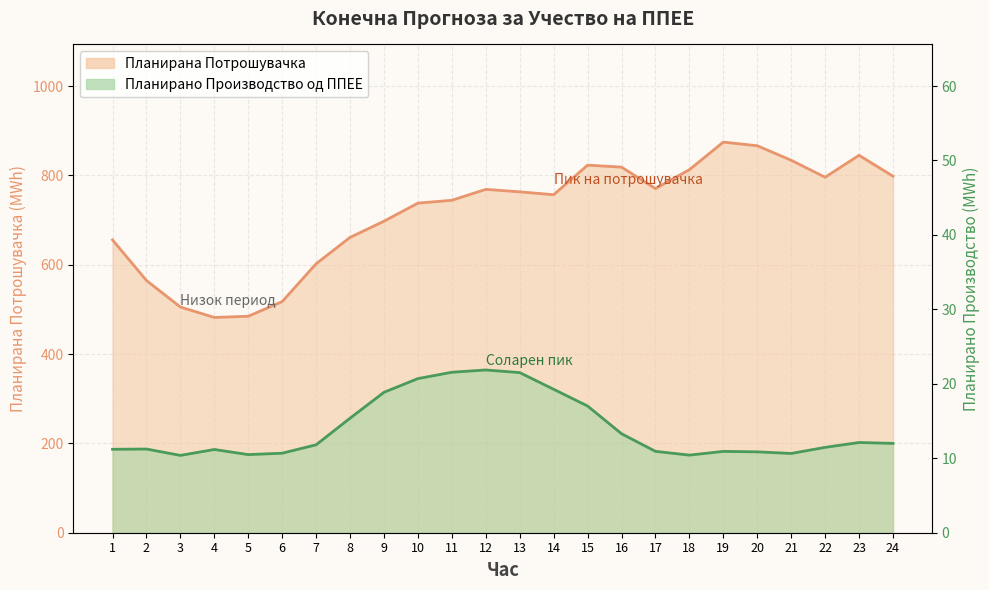

What is the smallest value displayed?

10.4